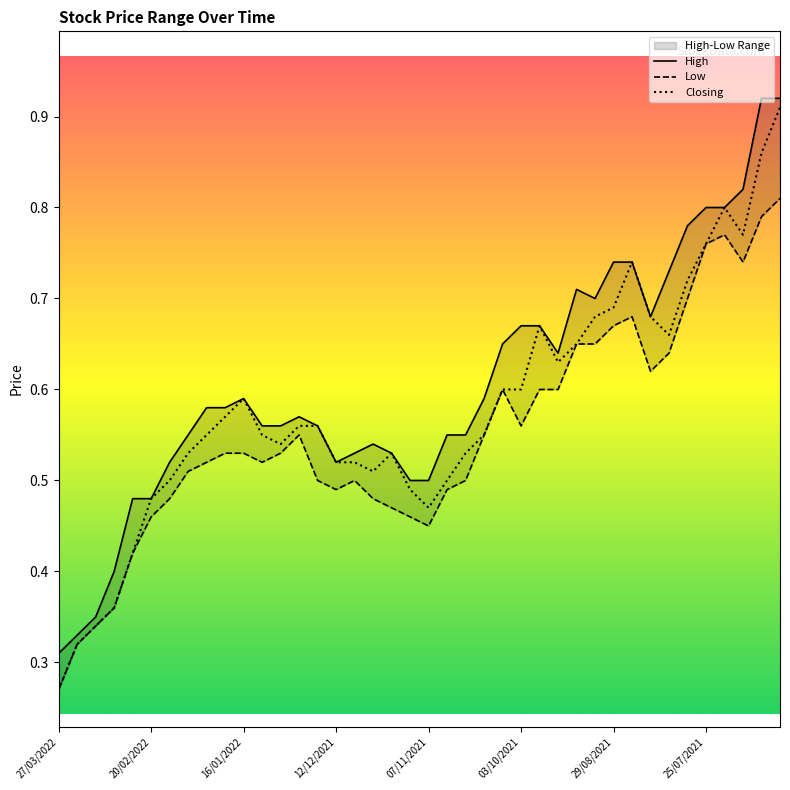

How many Low values are between 0 and 1?

40